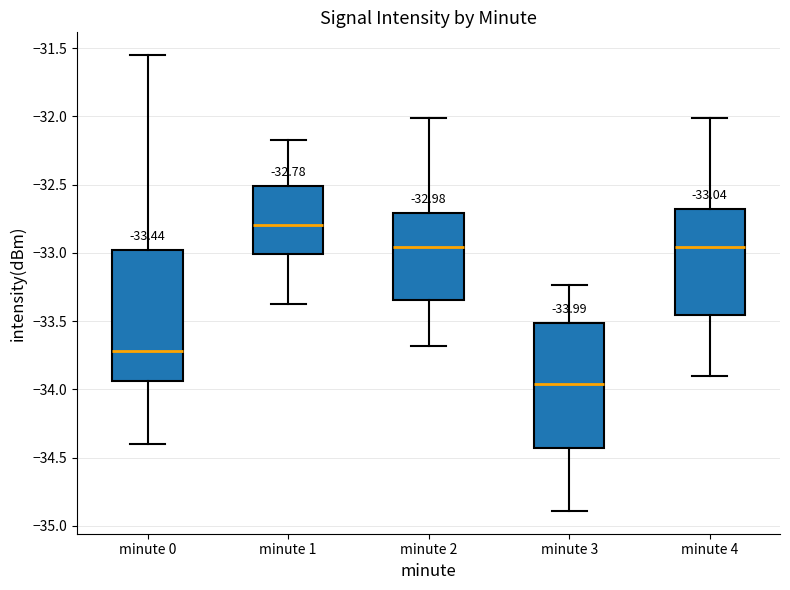

Which box's median line is the lowest?

minute 3